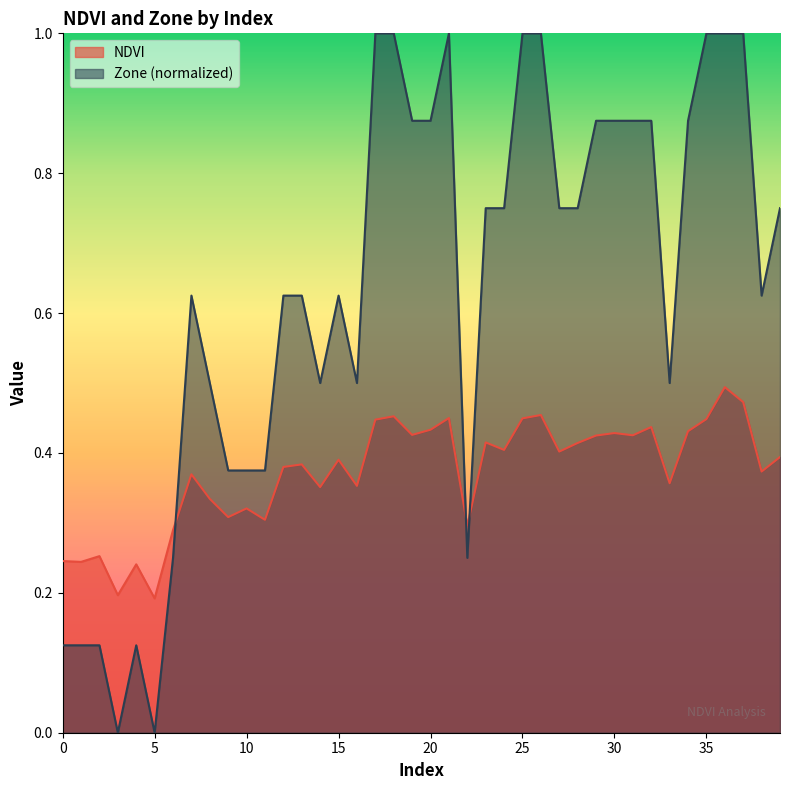

What is the value of the Zone point at the 34th from the left?

0.5